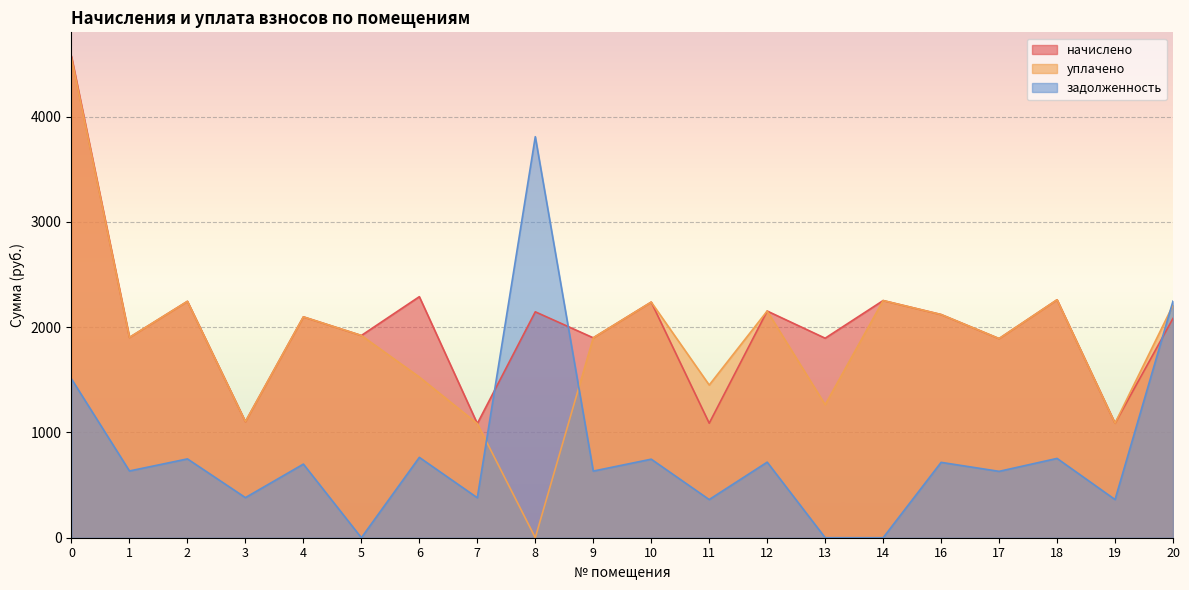

The value of задолженность at 11 is 362.6. True or false?

True